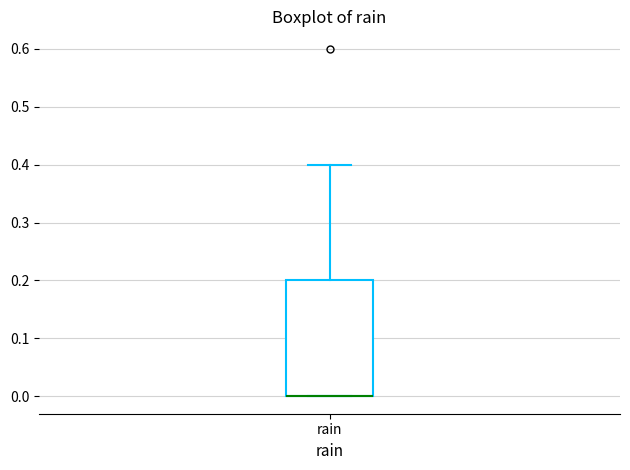

Where does the upper whisker of the box for rain end on the y-axis? The values are not printed on the chart, so give them approximately, as read against the axis.

0.4